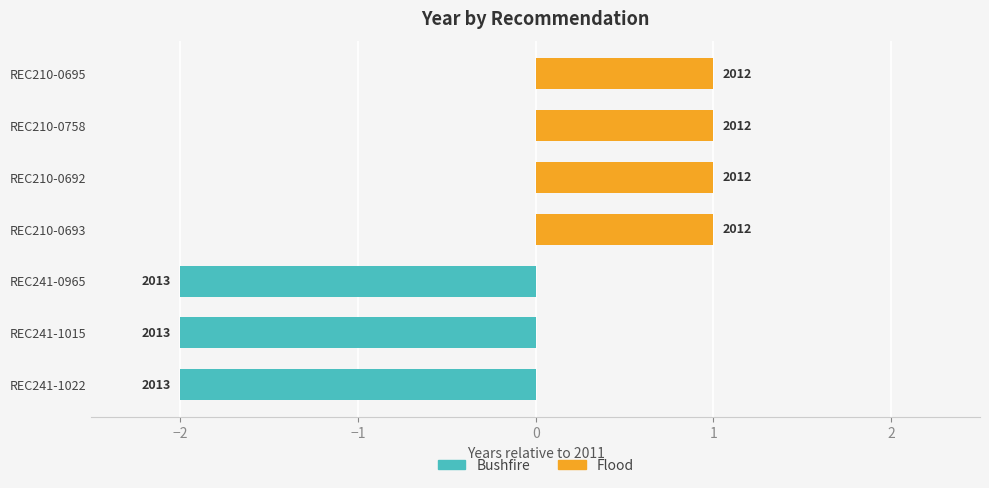

Is it true that Flood equals 0 at REC241-0965?

True